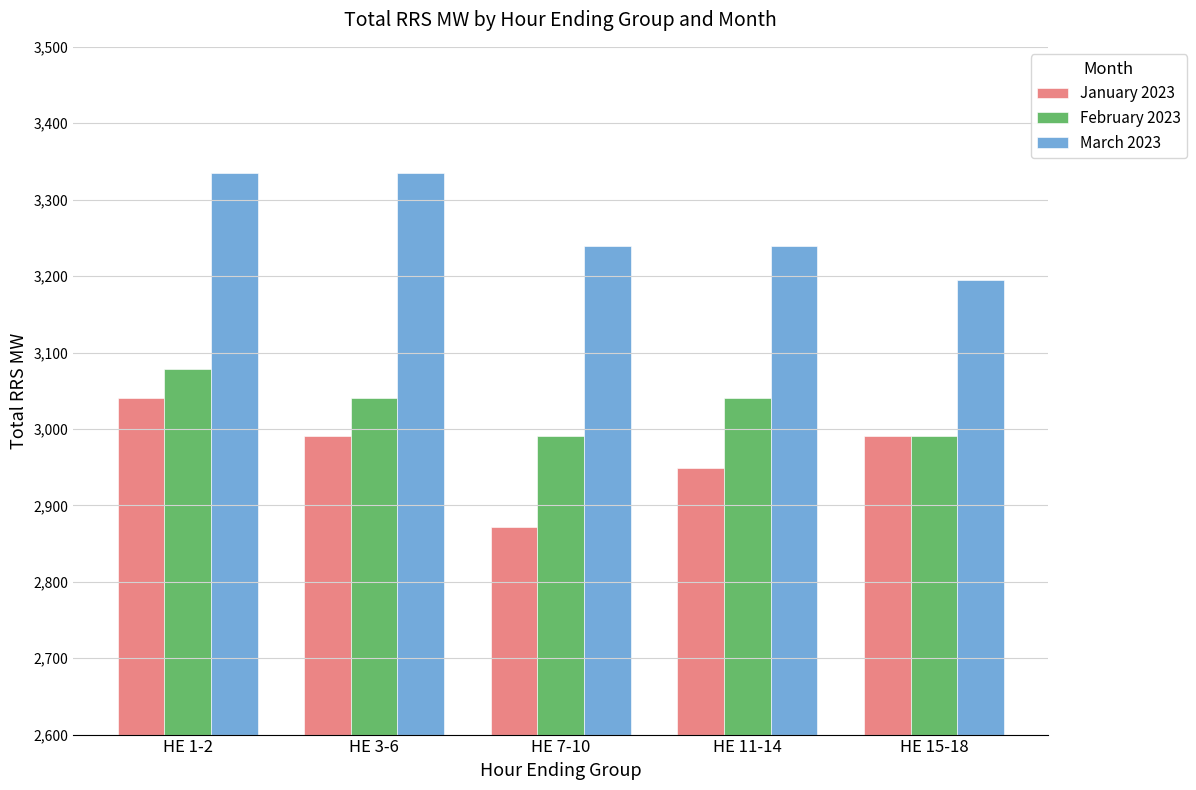

How many March 2023 values are between 3239 and 3335?

4